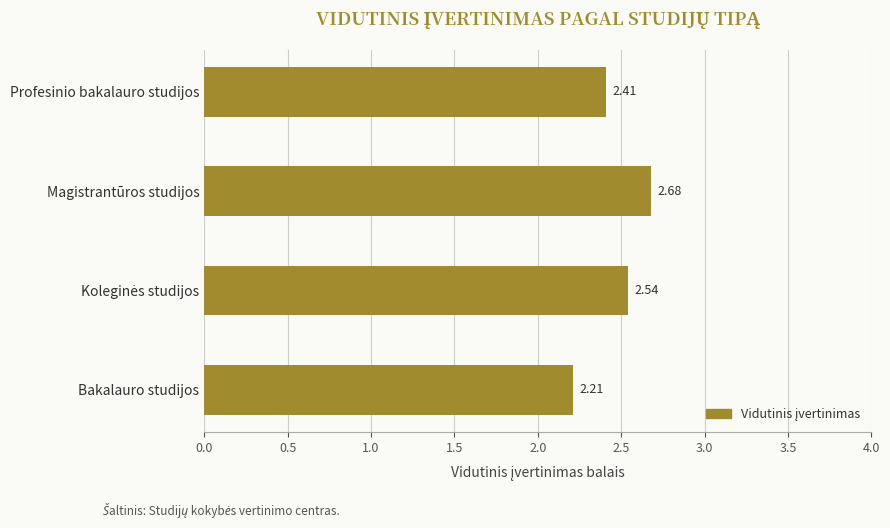

Approximately how many times larger is the value at Magistrantūros studijos compared to Bakalauro studijos?

1.2